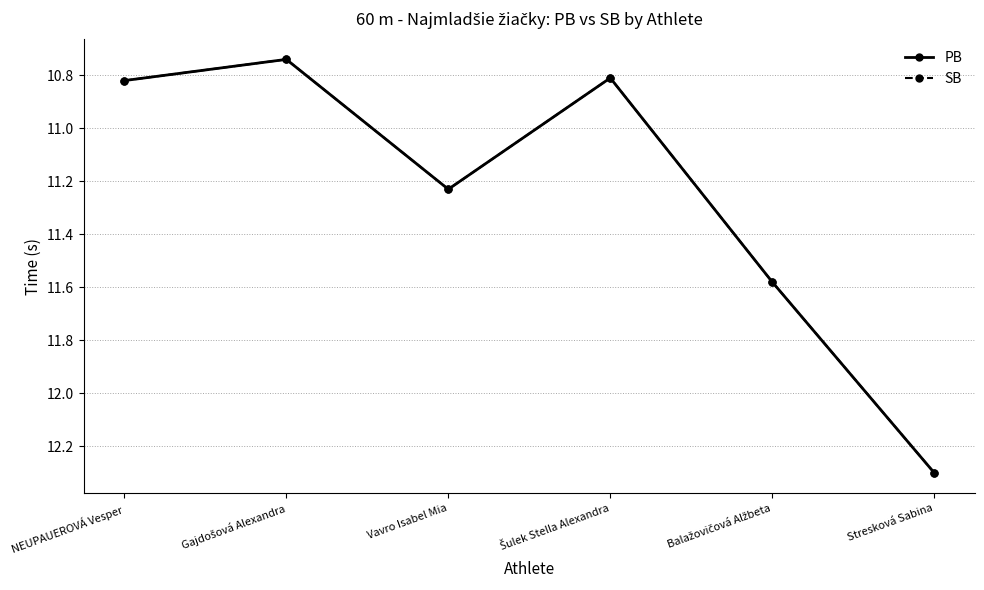

What is the difference between the maximum and minimum values in the SB series?

1.6